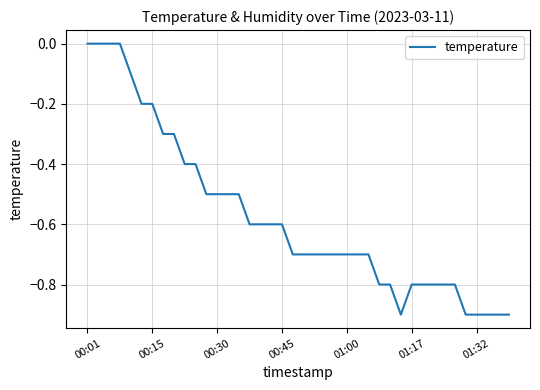

What is the smallest value displayed?

-0.9